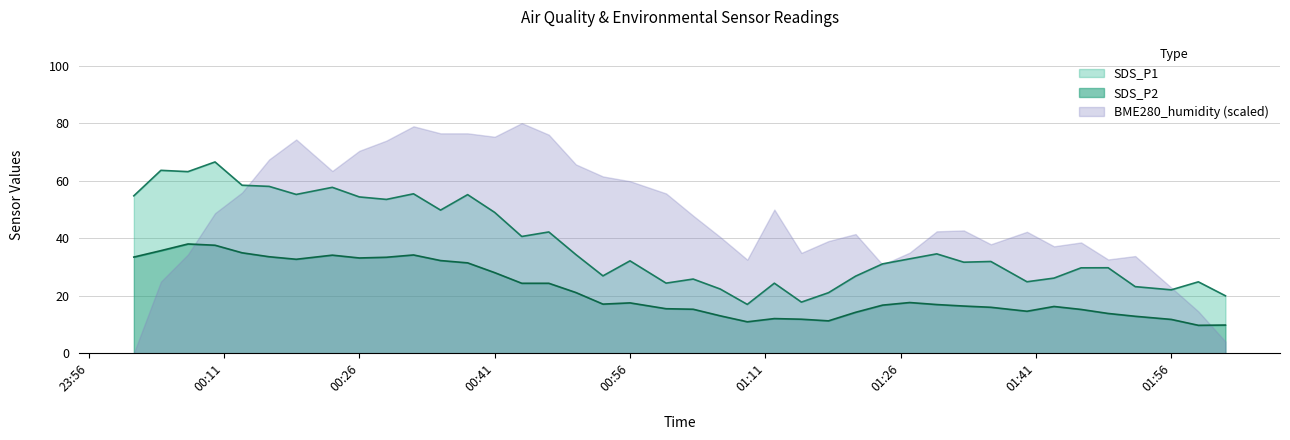

What is the value of the SDS_P1 point at the 38th from the left?

22.0